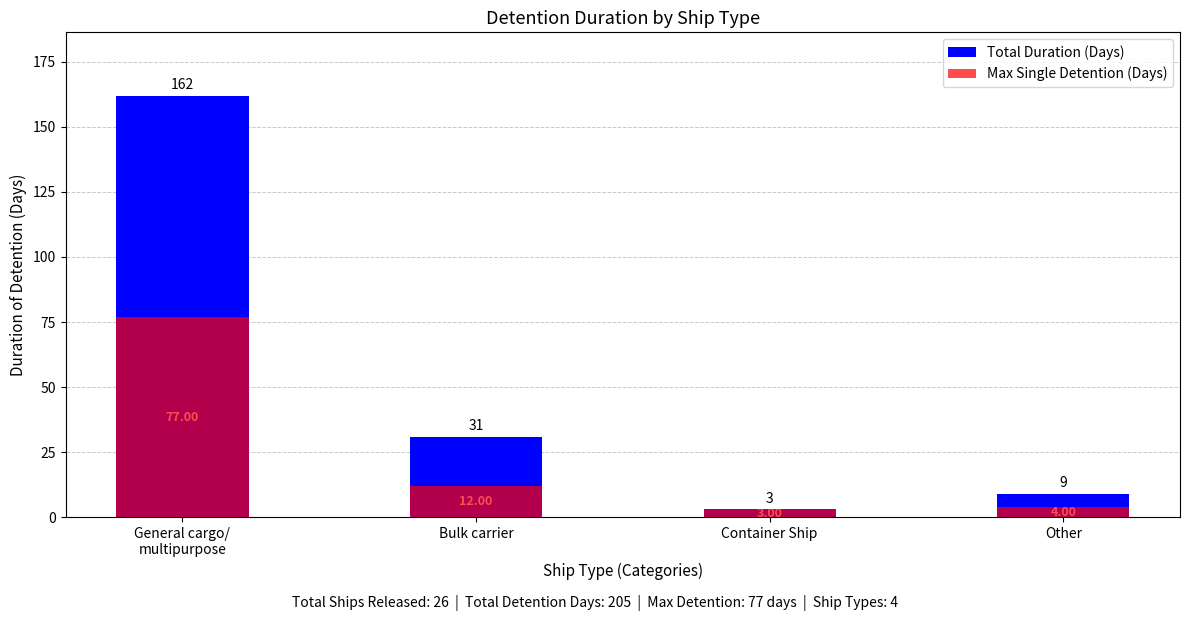

The value of Total Duration (Days) at Bulk carrier is 10. True or false?

False